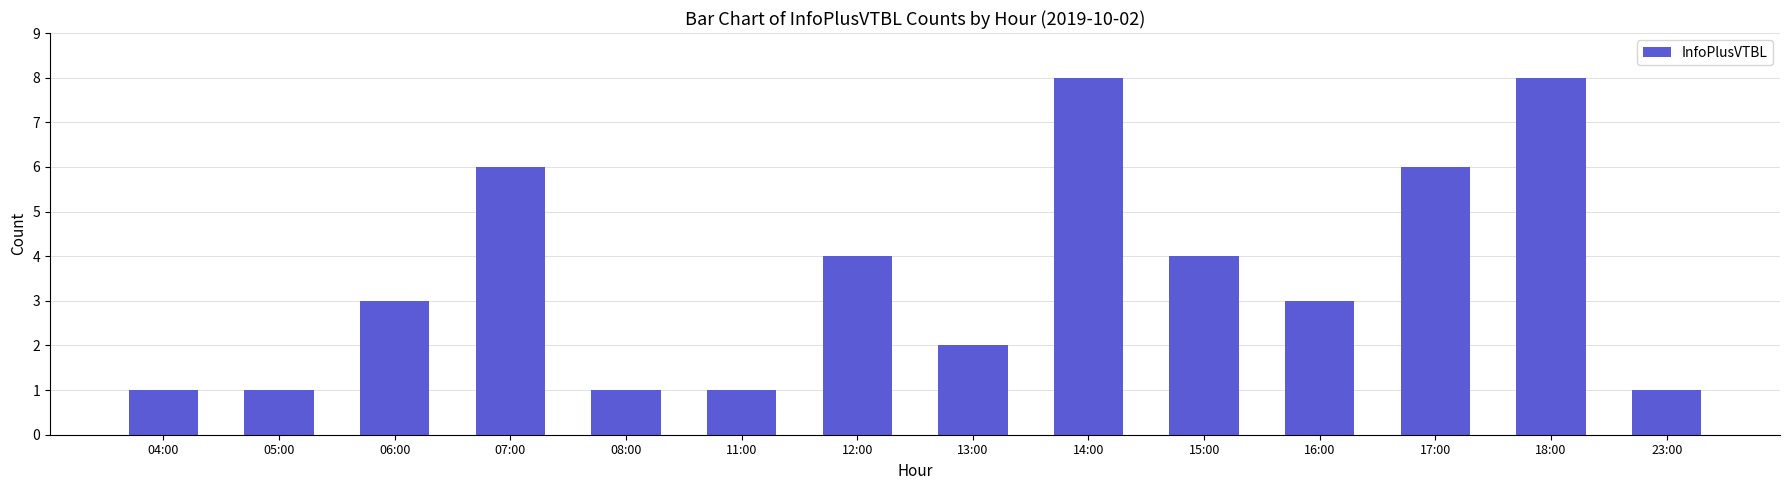

What is the minimum value shown in the chart?

1